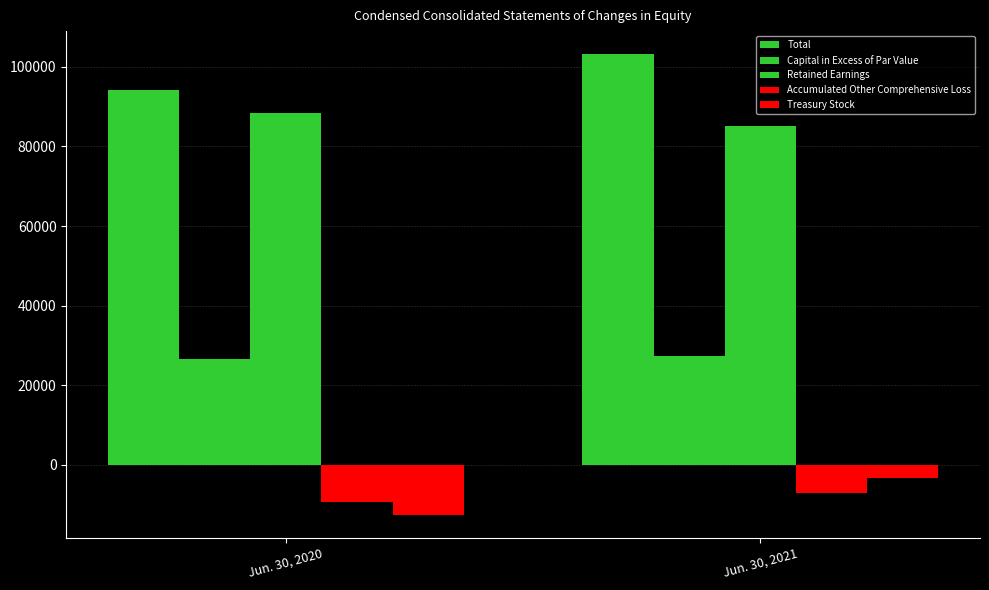

Reading left to right, list all the values displayed in this chart.

Total: 94164	103200
Capital in Excess of Par Value: 26516	27419
Retained Earnings: 88474	85069
Accumulated Other Comprehensive Loss: -9342	-7099
Treasury Stock: -12562	-3276